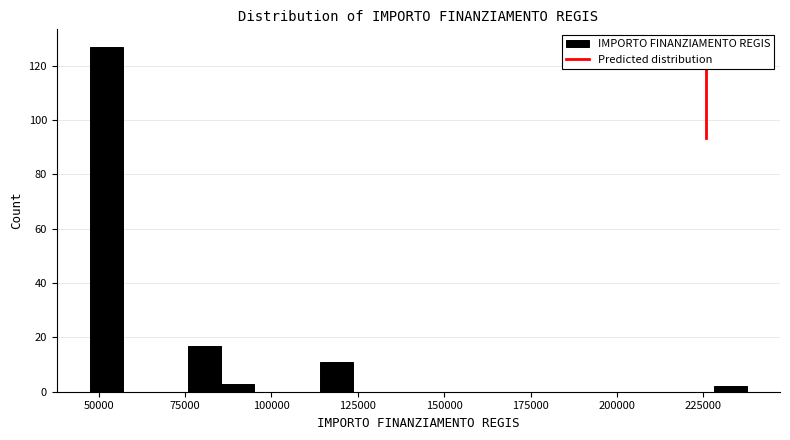

Read against the x-axis, roughly where is the centre of the tallest bar?

50000